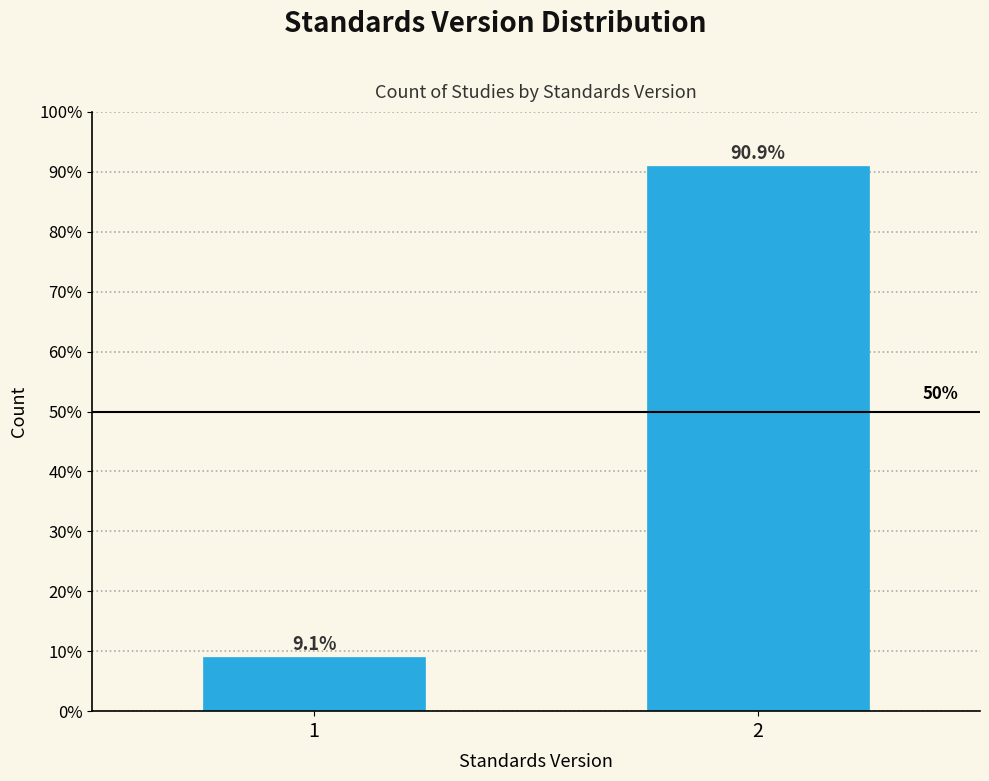

Reading left to right, transcribe all the data shown in this chart.

9.1	90.9